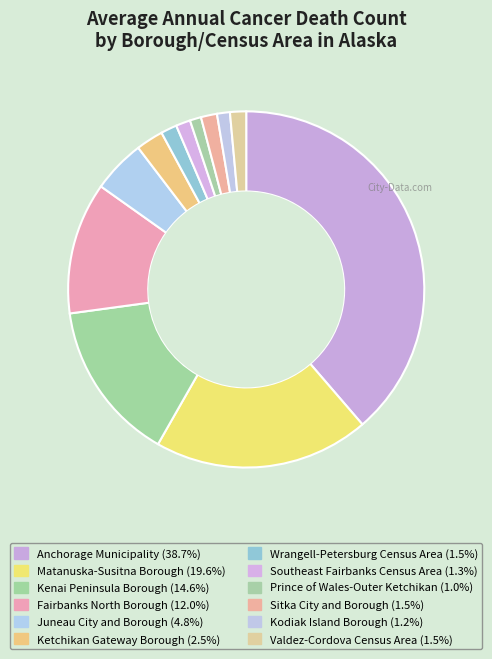

To the nearest percent, what is the difference between the Matanuska-Susitna Borough and Kenai Peninsula Borough slice percentages?

5%